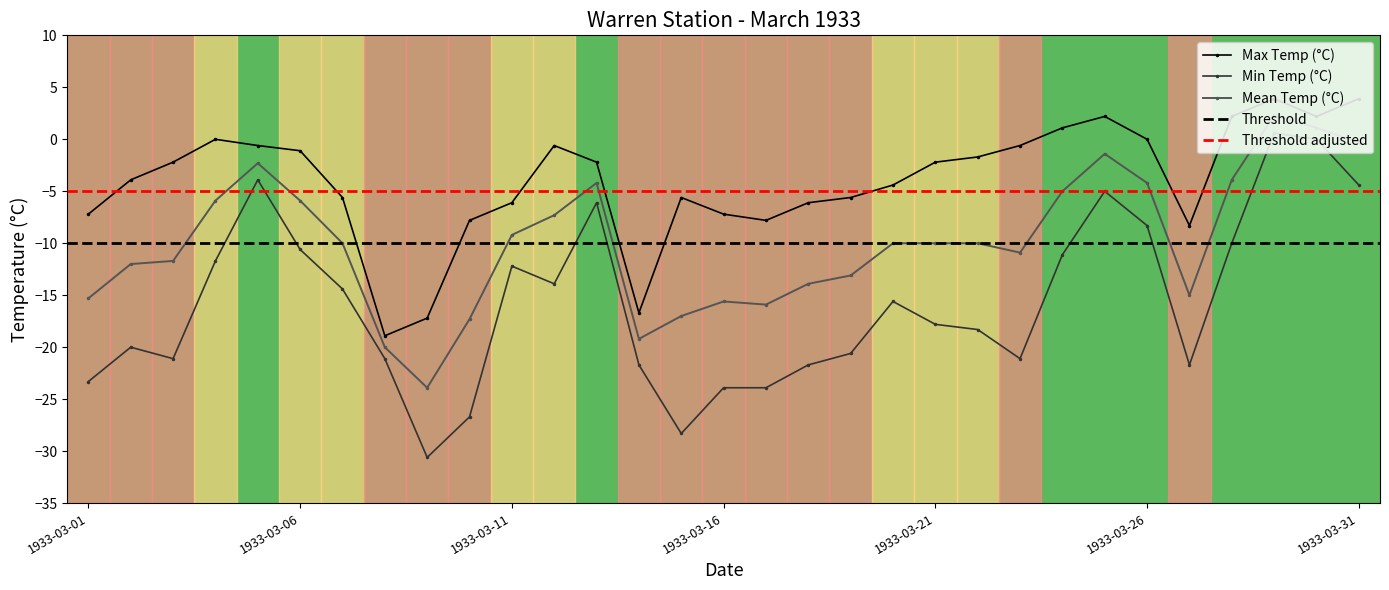

At how many categories does at least one series exceed -13?

28